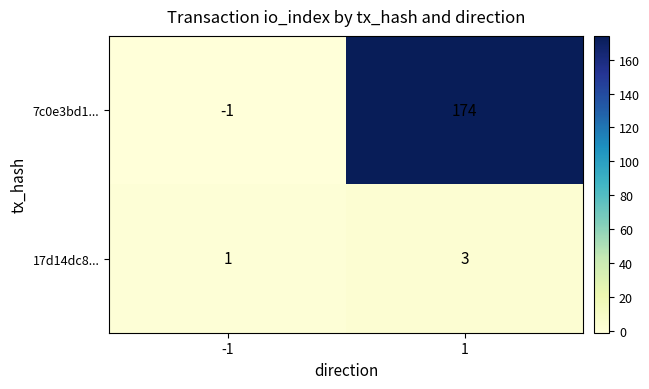

What is the spread (max minus min) of values at 1?

171